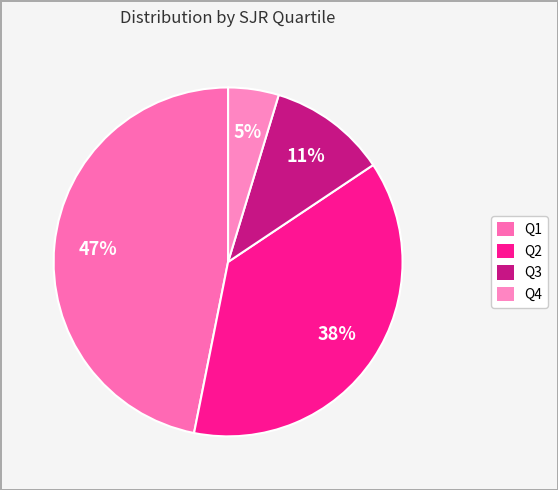

To the nearest percent, what percentage of the pie is Q2?

38%